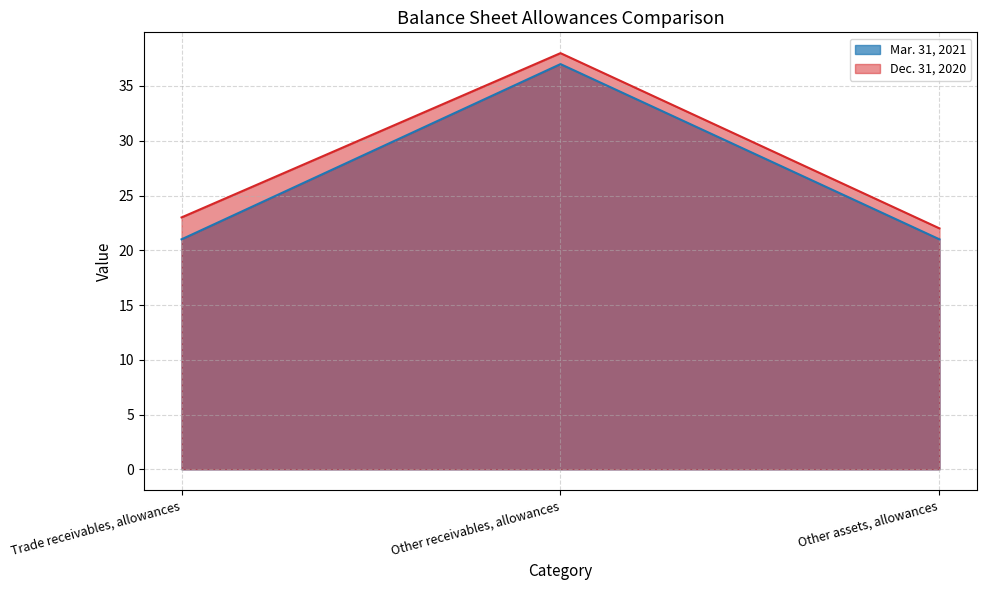

How many lines are shown in the chart?

2